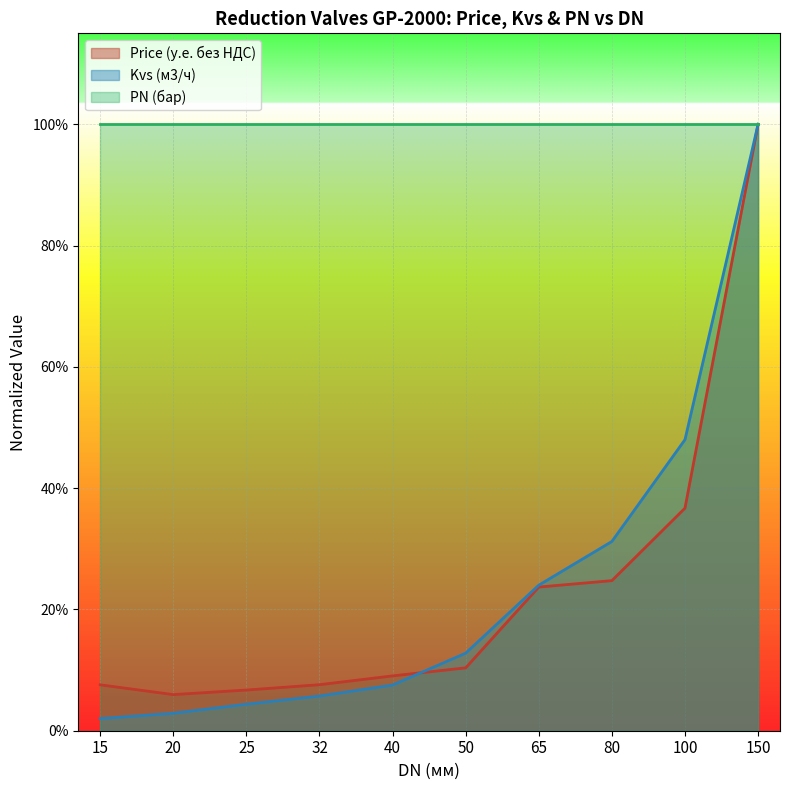

Is it true that Kvs (м3/ч) equals 0.0 at 50?

False